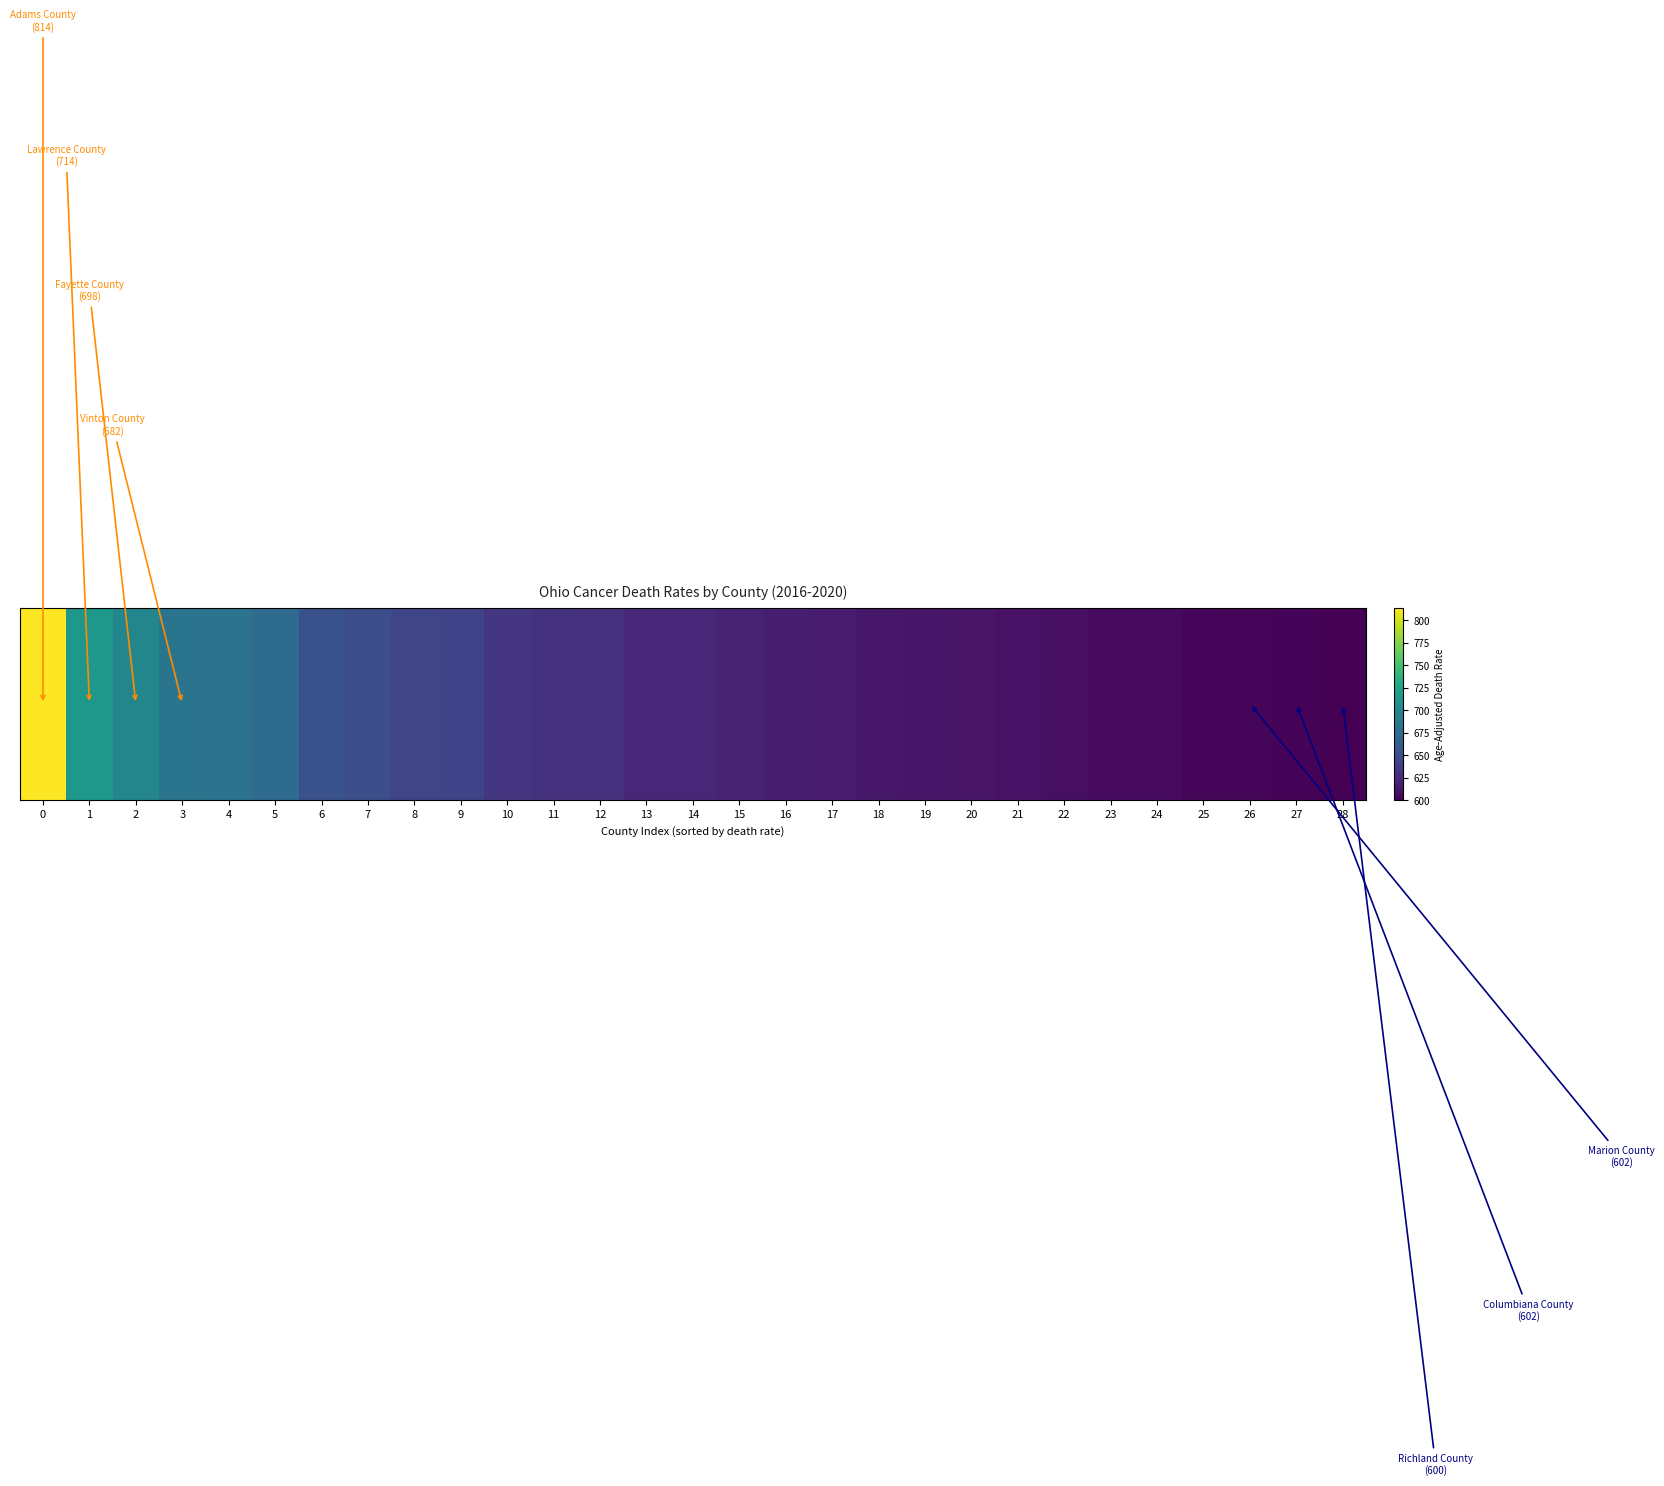

At which label is the value closest to 706?

1